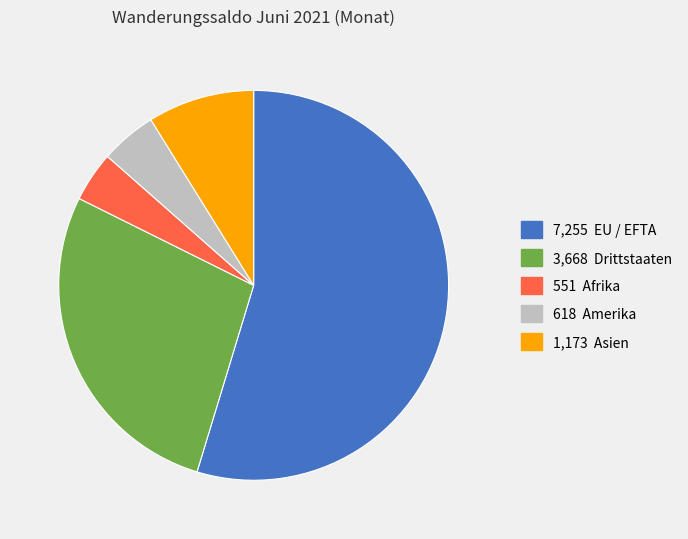

Does any single category account for the majority?

Yes